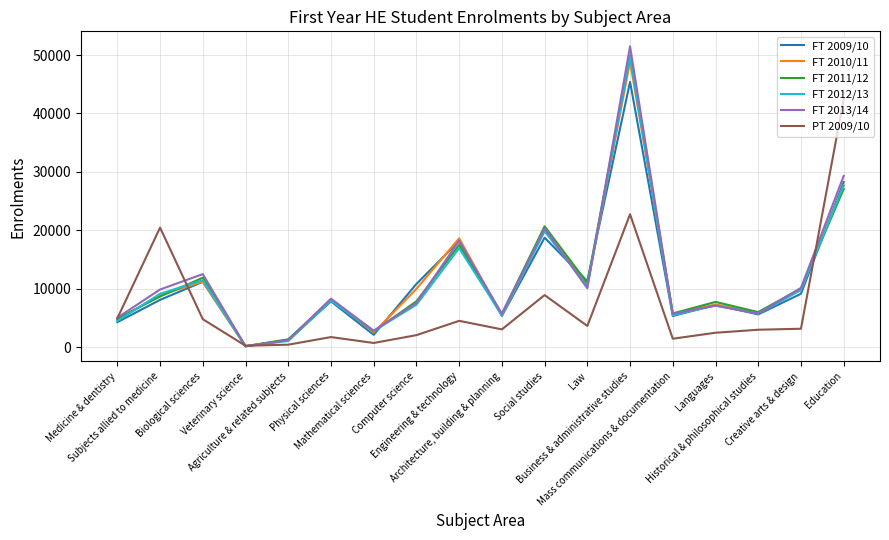

What is the greatest value displayed?

51485